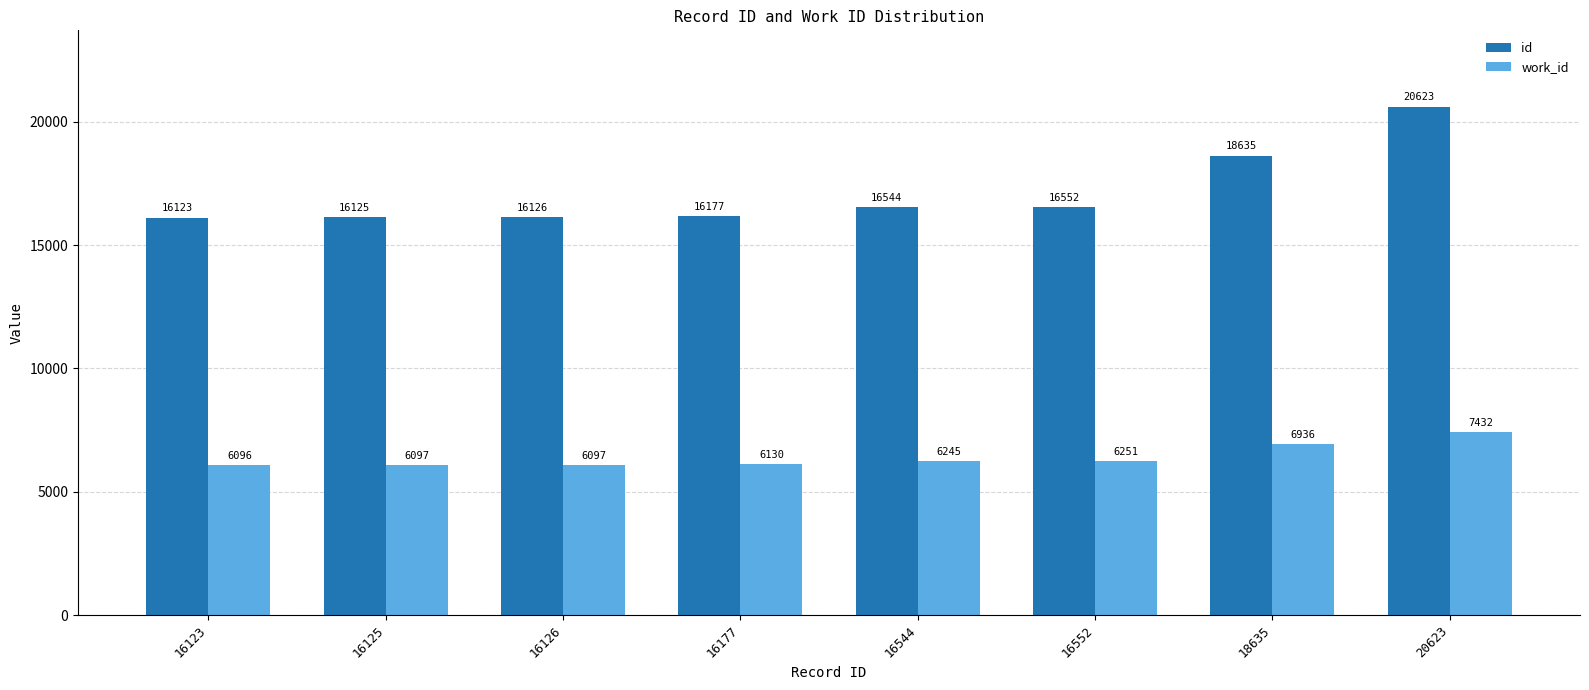

The value of id at 16125 is 16125. True or false?

True